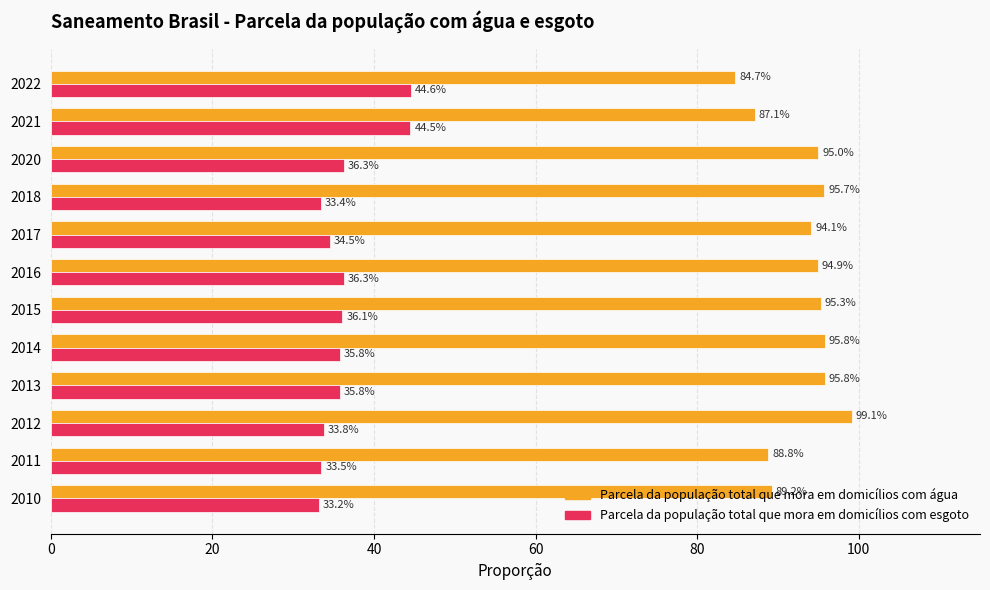

Which category has the highest value across all series?

2012